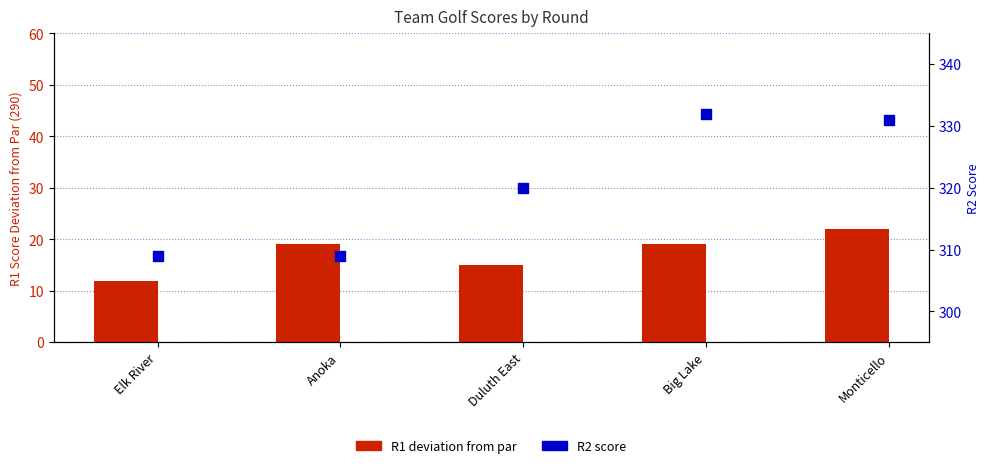

Which series has the widest spread of Y values?

R2